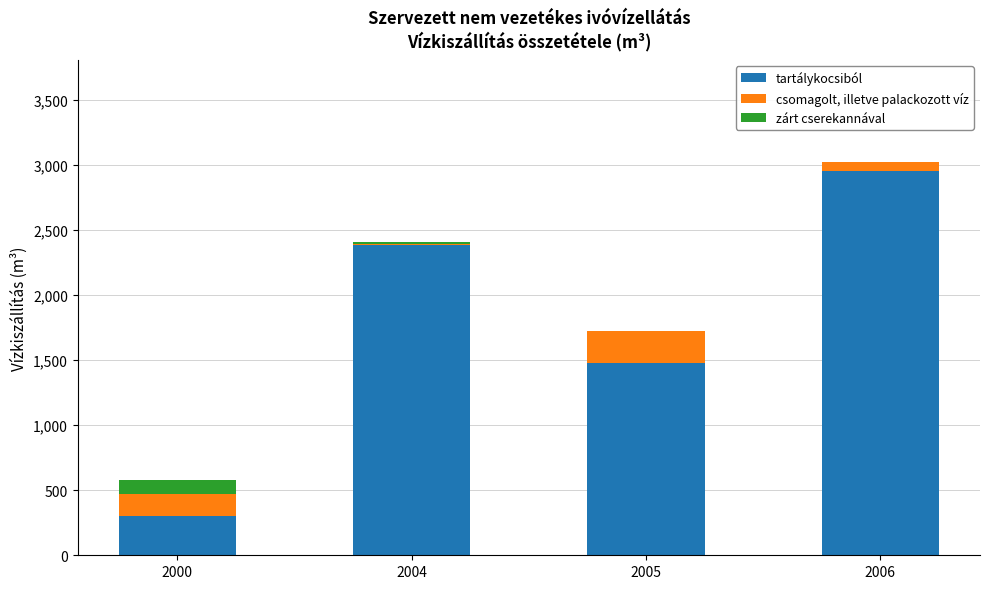

At which label does tartálykocsiból reach its peak?

2006